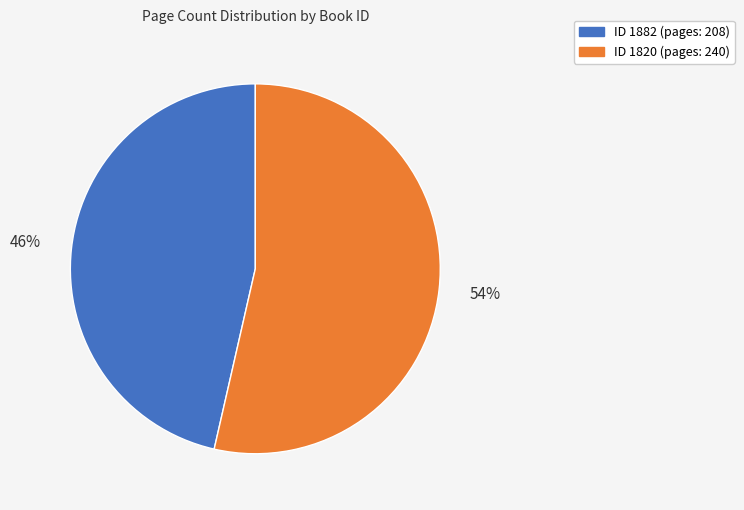

Does any single category account for the majority?

Yes